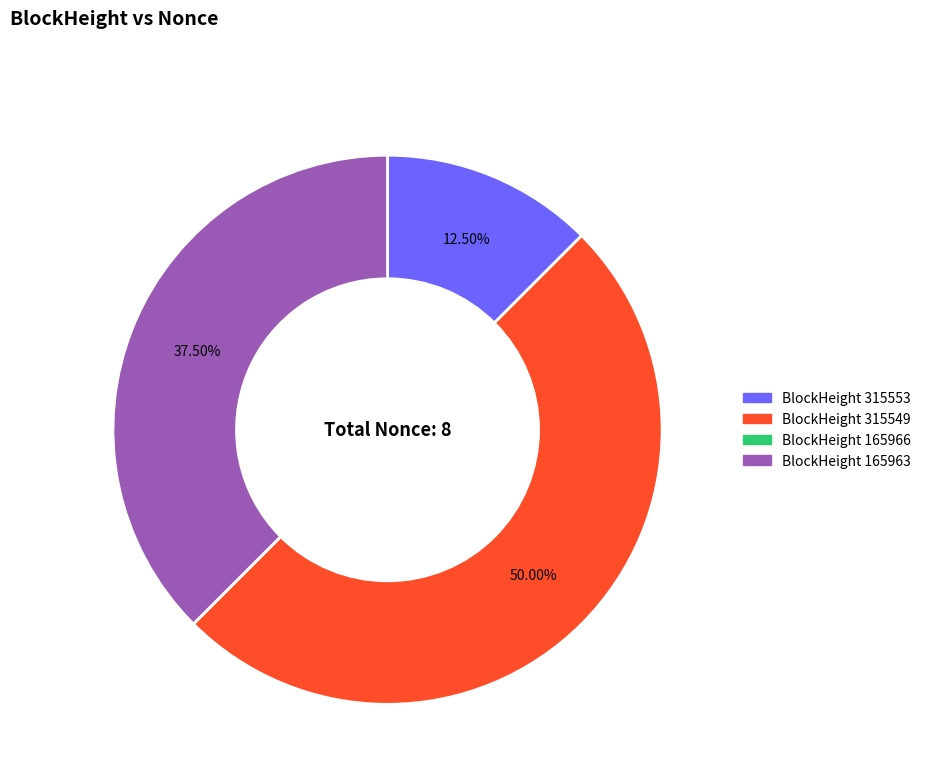

To the nearest percent, what is the average slice percentage?

25%